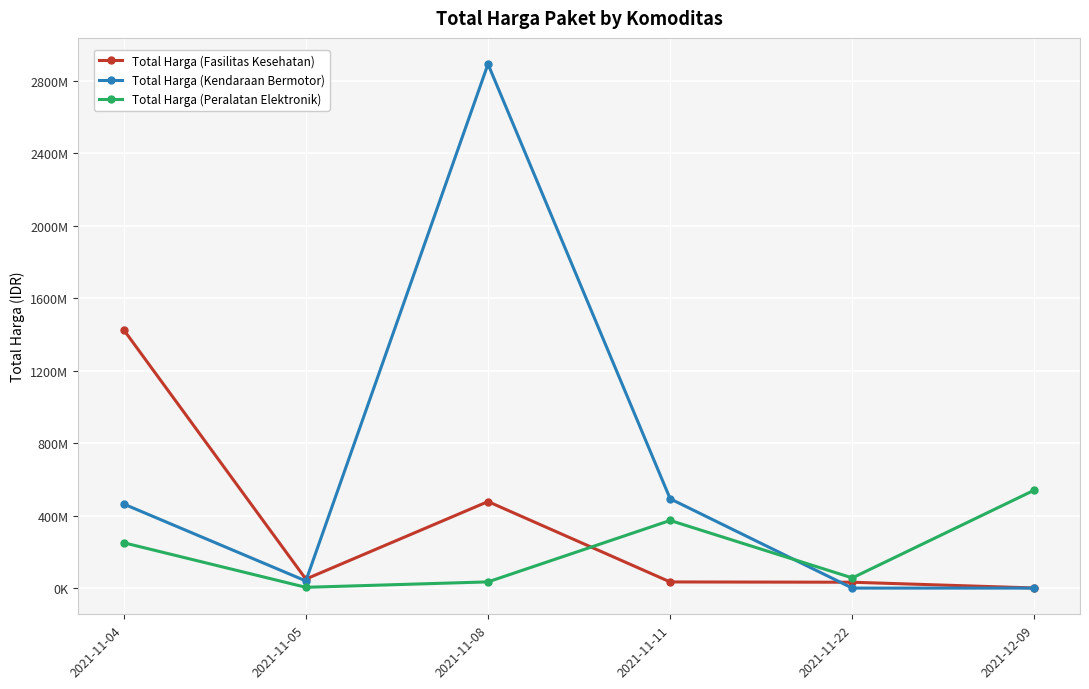

How many times do Total Harga (Fasilitas Kesehatan) and Total Harga (Peralatan Elektronik) cross each other?

1